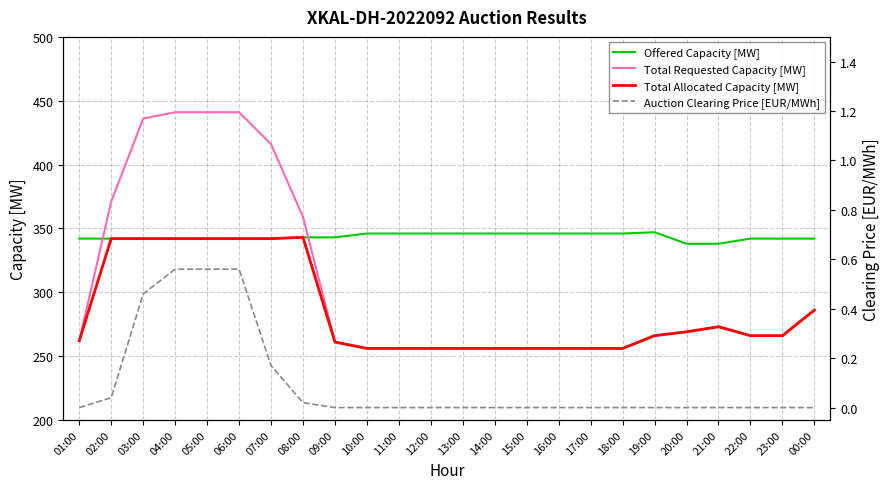

Between 21:00 and 22:00, which series saw the biggest shift?

Total Requested Capacity [MW]